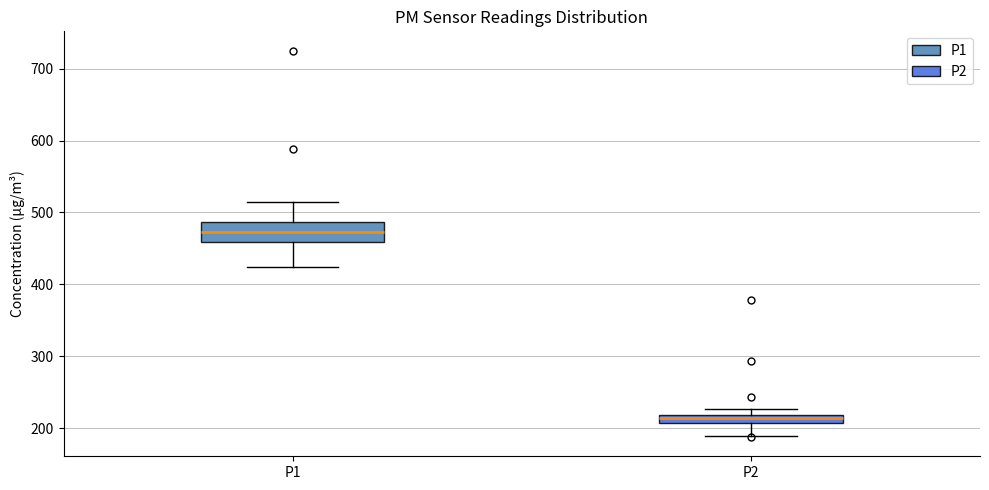

Where is the lower edge of the box for P2 on the y-axis? The values are not printed on the chart, so give them approximately, as read against the axis.

210